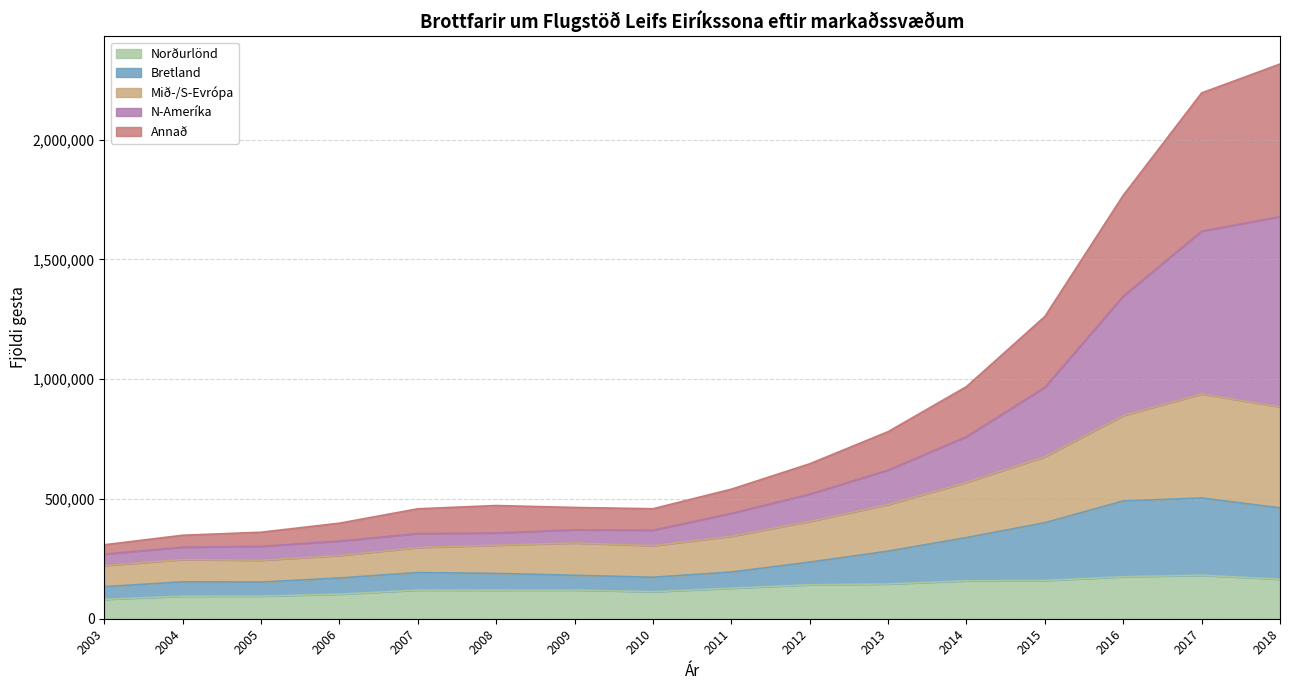

What is the minimum value for Norðurlönd?

80924